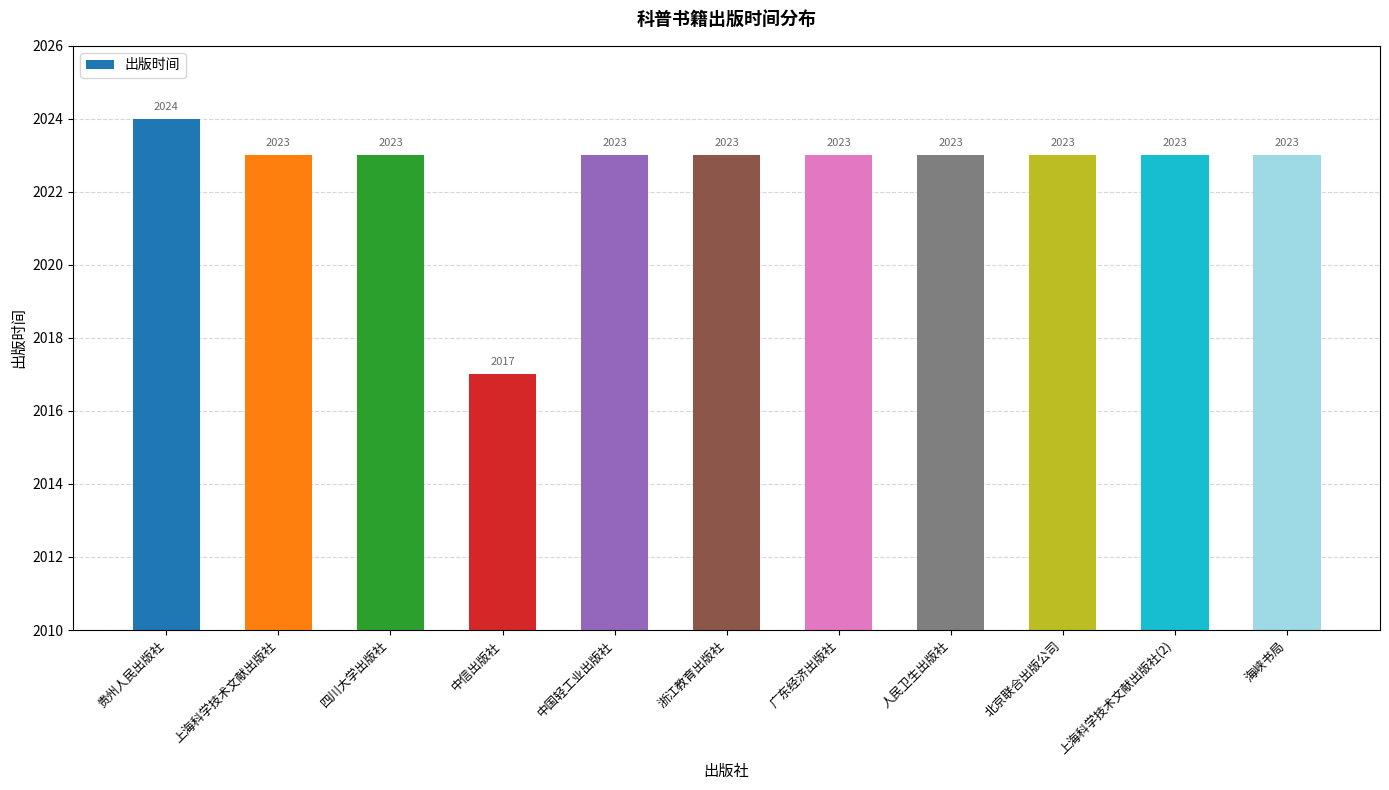

True or false: the data shows 510 at 四川大学出版社.

False